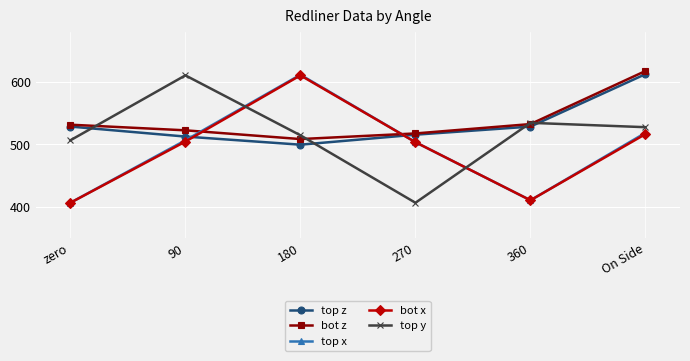

Which series has the largest total across all categories?

bot z